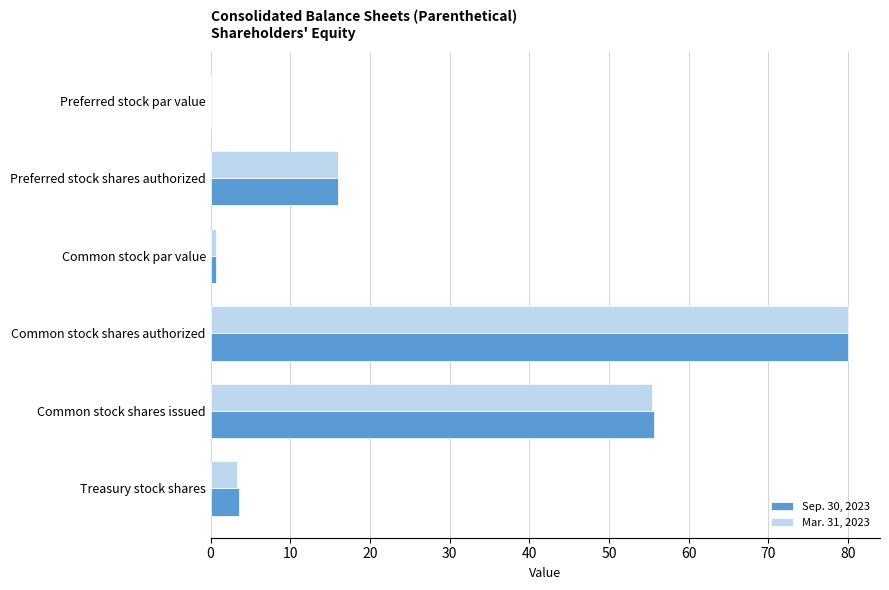

Is it true that Sep. 30, 2023 equals 118.7 at Common stock shares authorized?

False